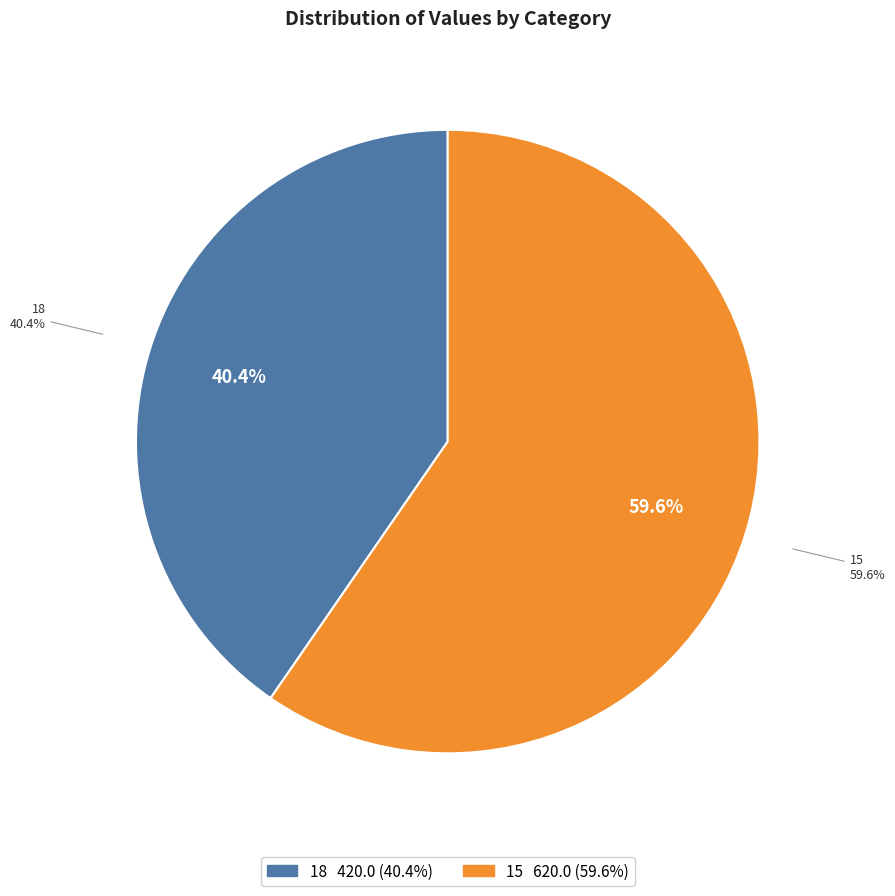

To the nearest percent, what percentage of the pie is 18?

40%